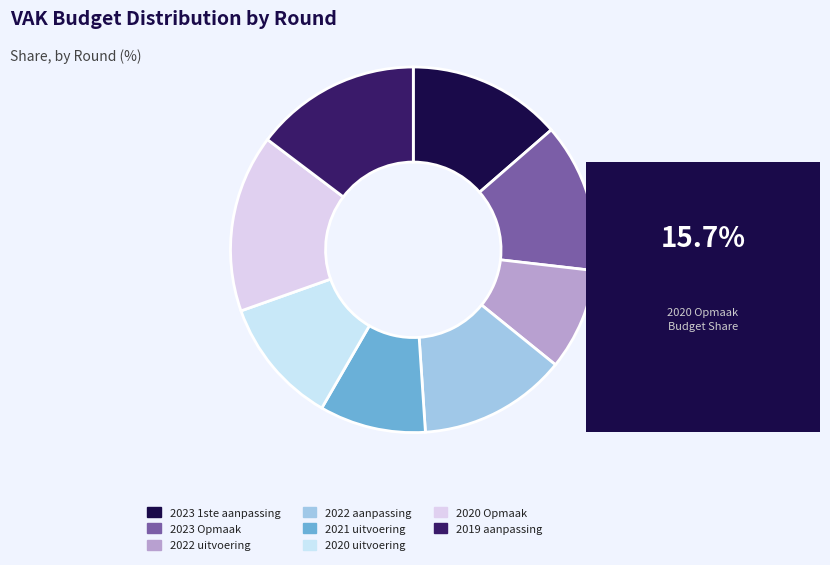

To the nearest percent, what is the average slice percentage?

12%